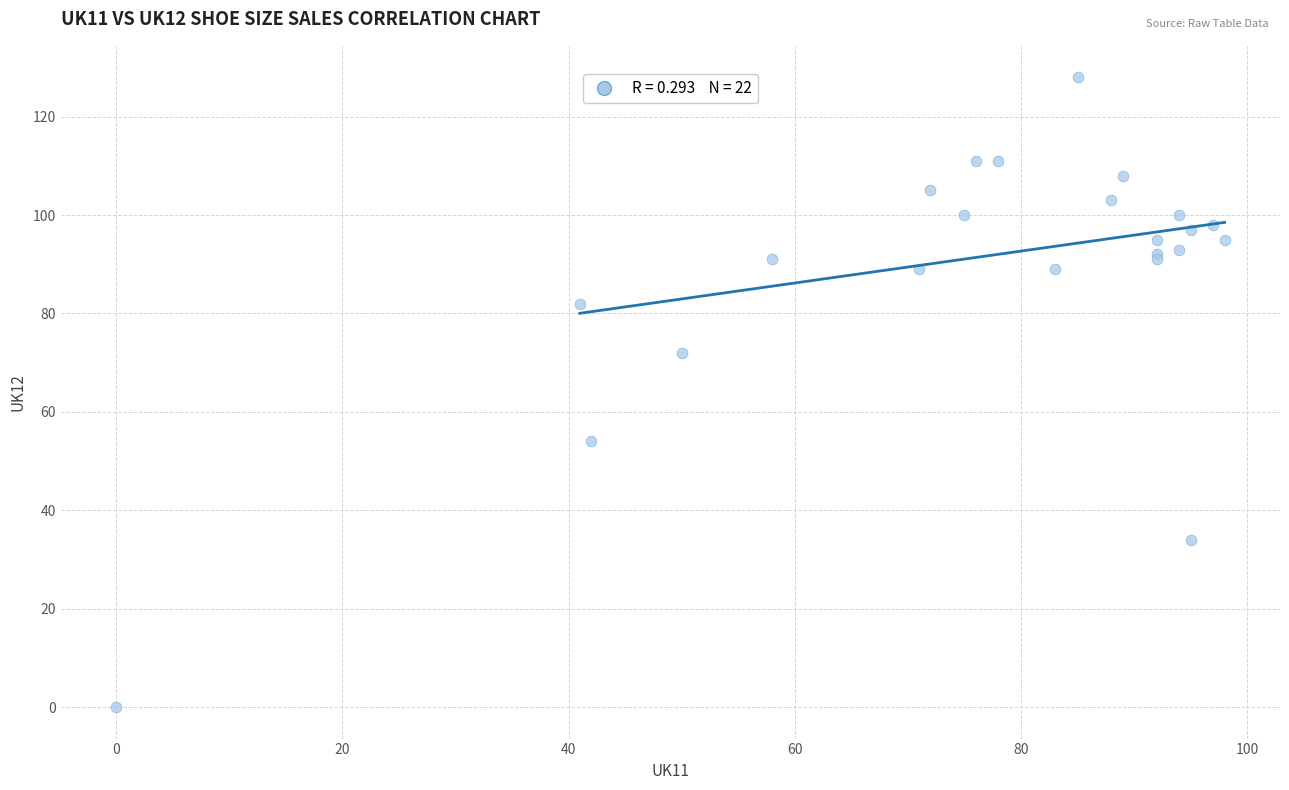

What Y value in the scatter plot is closest to 64?

72